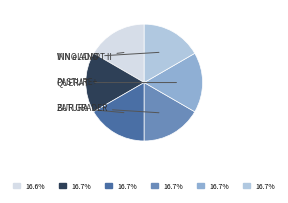

Is there a majority slice in this chart?

No